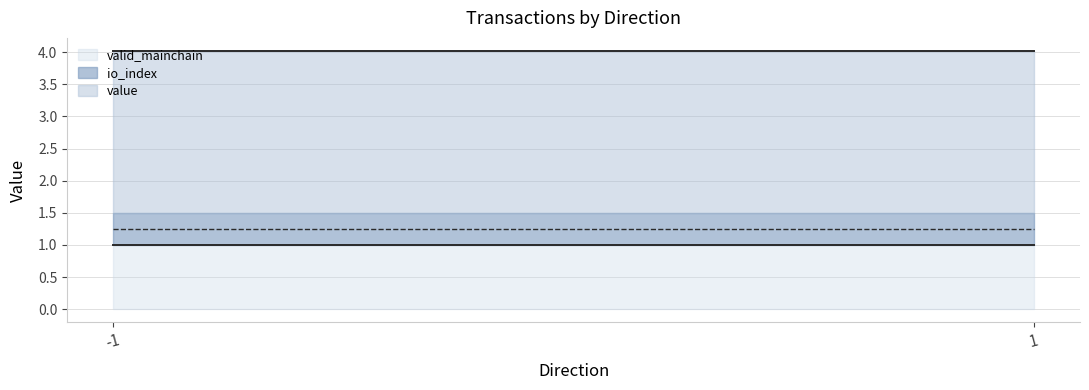

Between -1 and 1, which series saw the biggest shift?

io_index